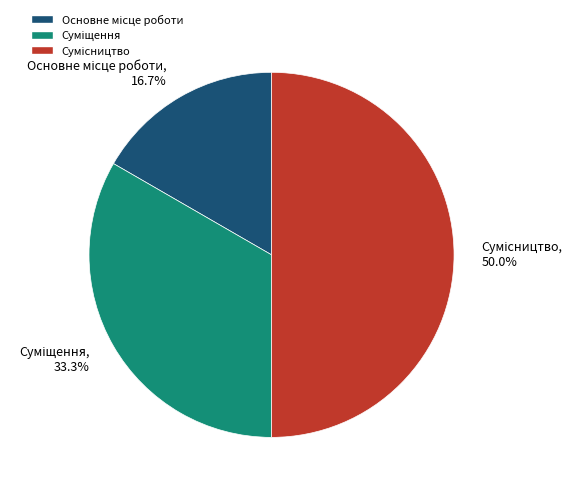

How much of the chart is everything except Суміщення?

66.7%